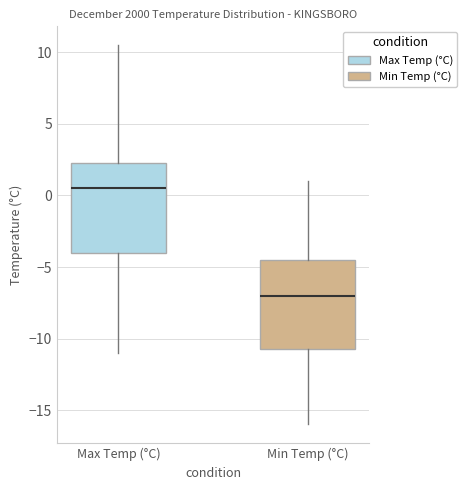

Where is the lower edge of the box for Max Temp (°C) on the y-axis? The values are not printed on the chart, so give them approximately, as read against the axis.

-4.0